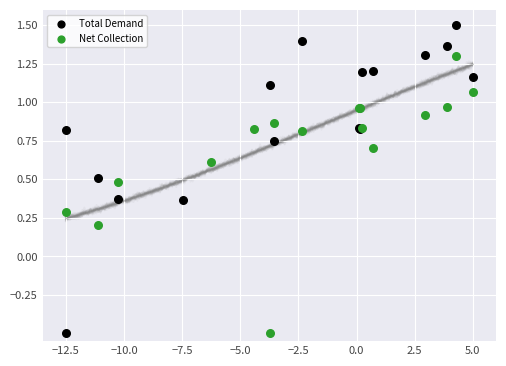

Which series contains the highest Y value?

Total Demand